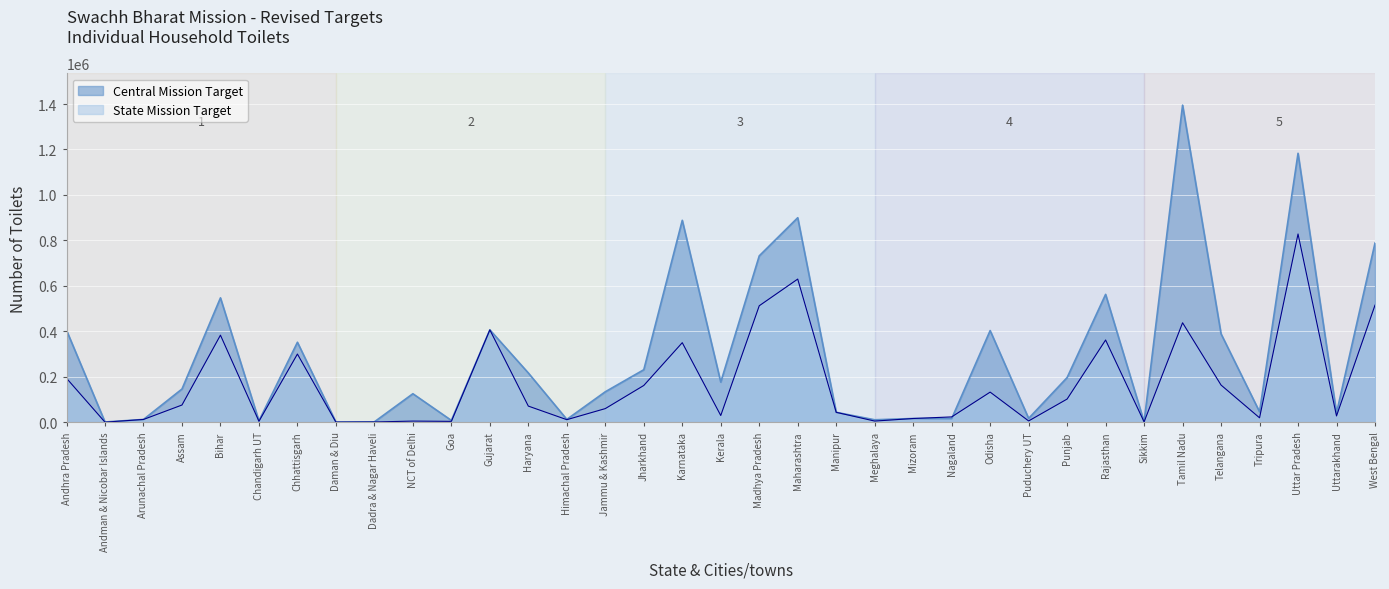

How many lines are shown in the chart?

2